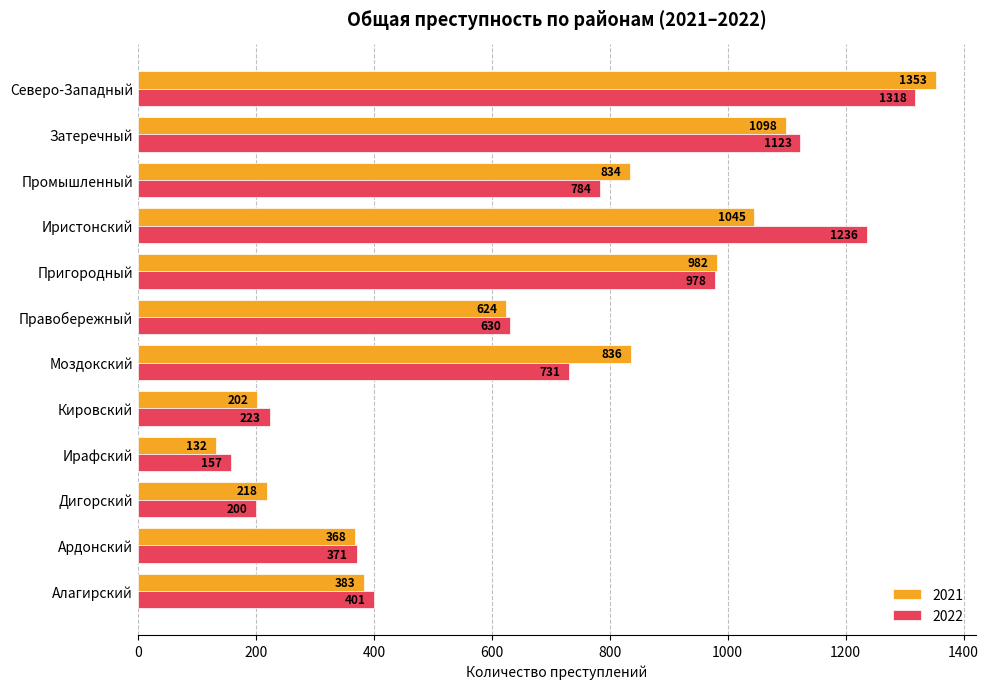

At how many categories does at least one series exceed 308?

9